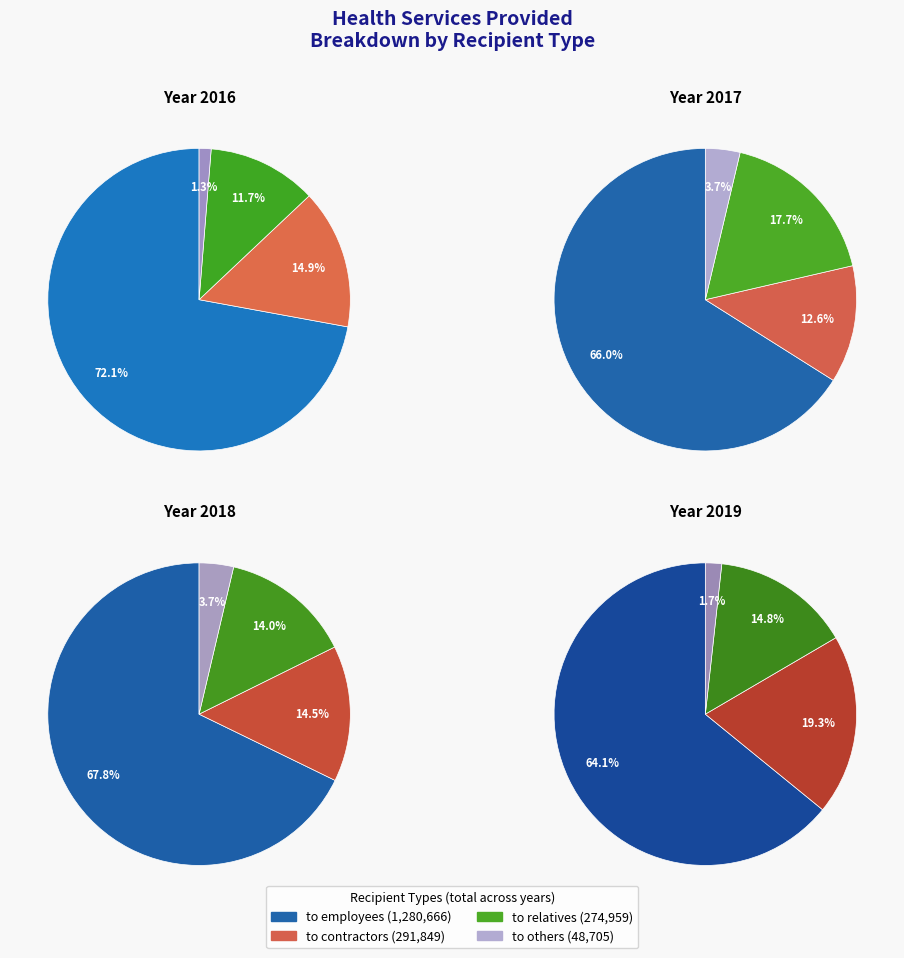

To the nearest percent, what percentage of the pie is 2016?

21%